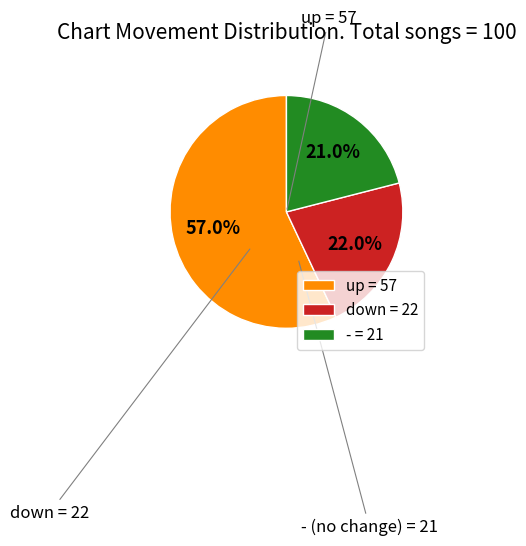

Is there a majority slice in this chart?

Yes